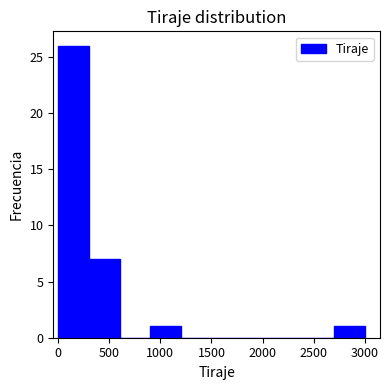

Over which range of the x-axis is the bar tallest?

0 to 300